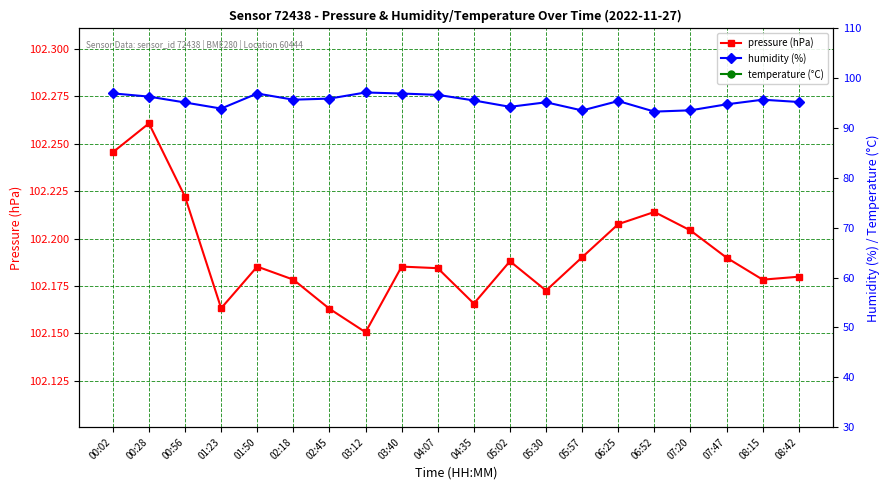

List the series in order of their peak value, highest first.

pressure (hPa), humidity (%), temperature (°C)